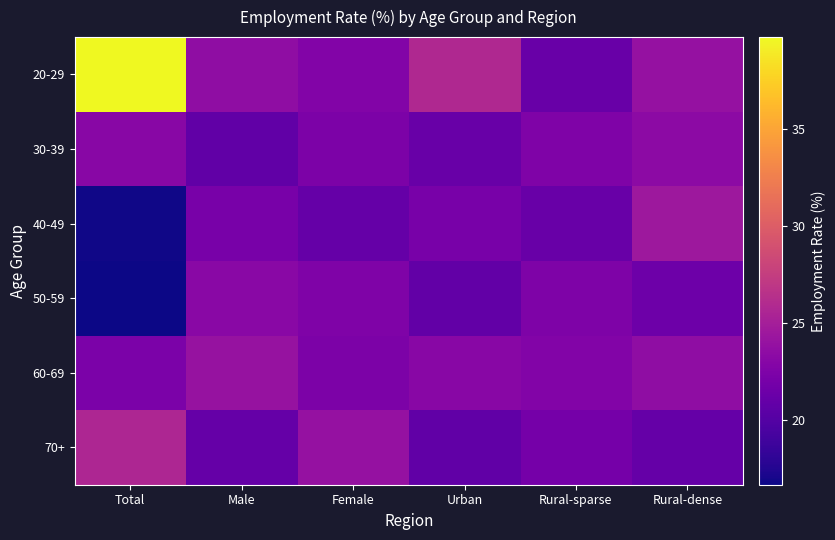

At Total, list the series in order from smallest to largest.

50-59, 40-49, 60-69, 30-39, 70+, 20-29